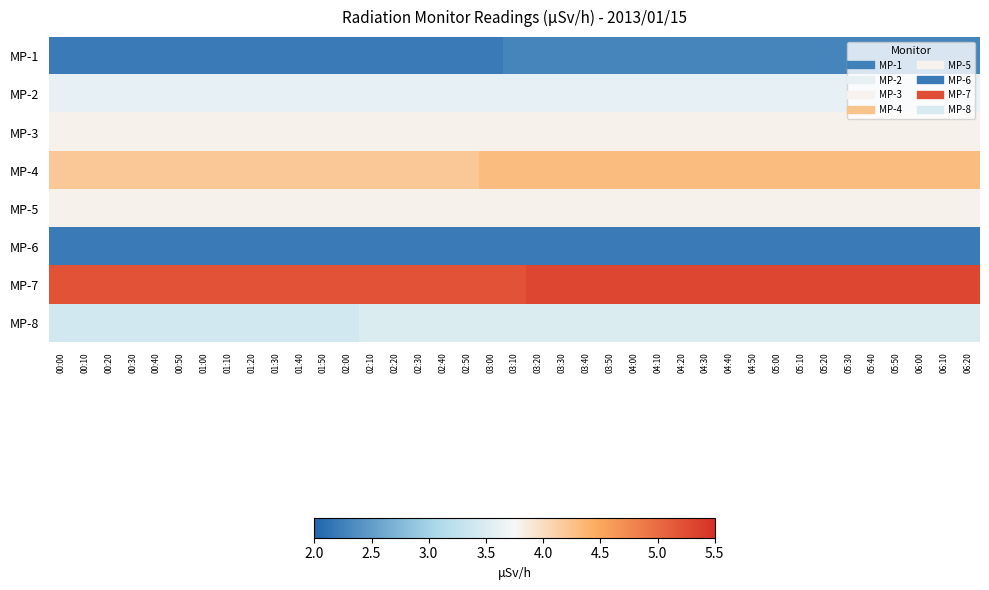

How many data points does each series have?

39